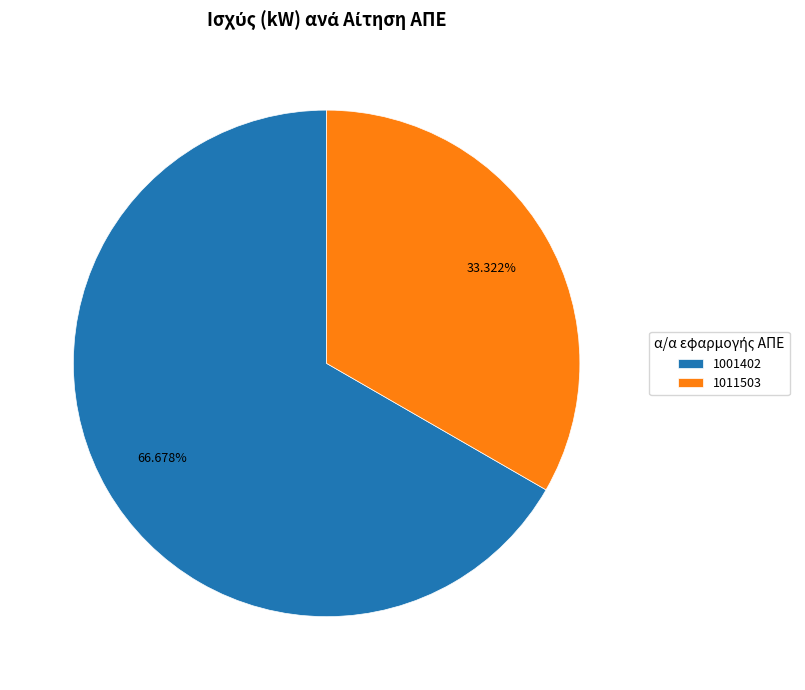

Is the sum of 1011503 and 1001402 greater than half?

Yes